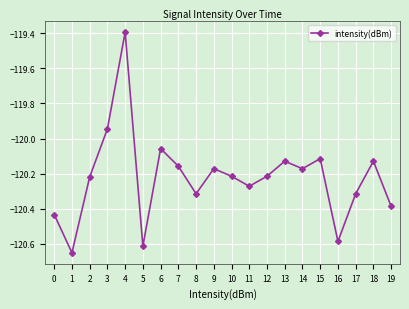

True or false: the data has more than 1 interior local peaks.

True